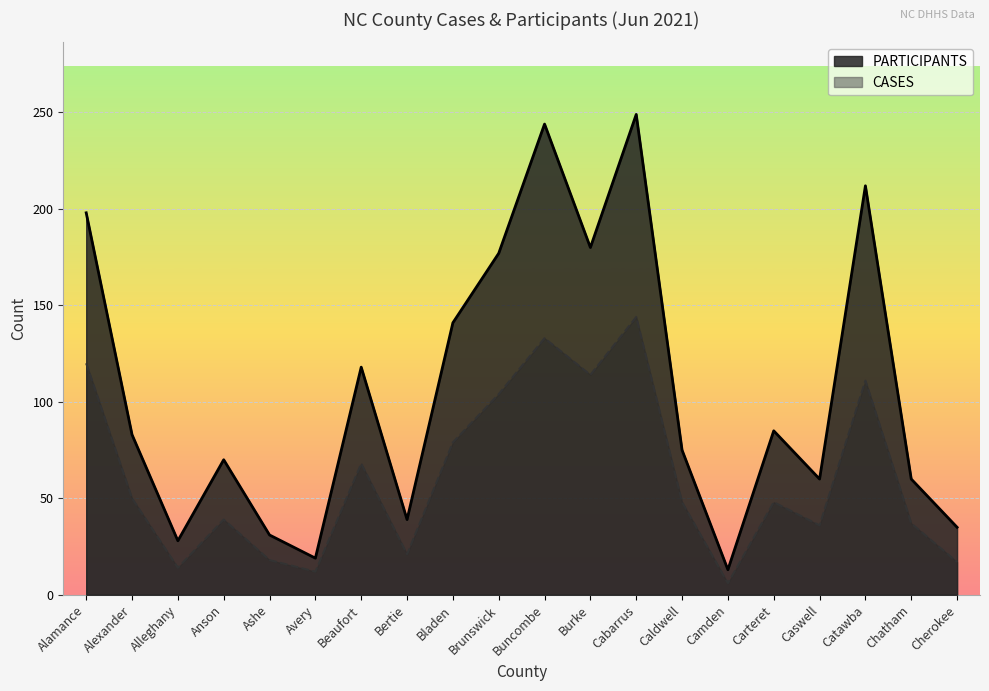

True or false: CASES and PARTICIPANTS intersect in this chart.

False